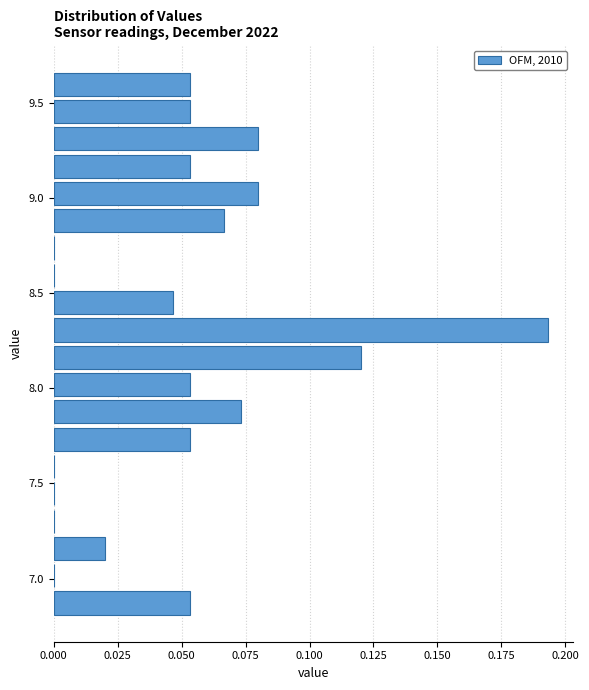

Around what value on the y-axis is the longest bar? Give the approximate position of its centre, as read against the axis.

8.30